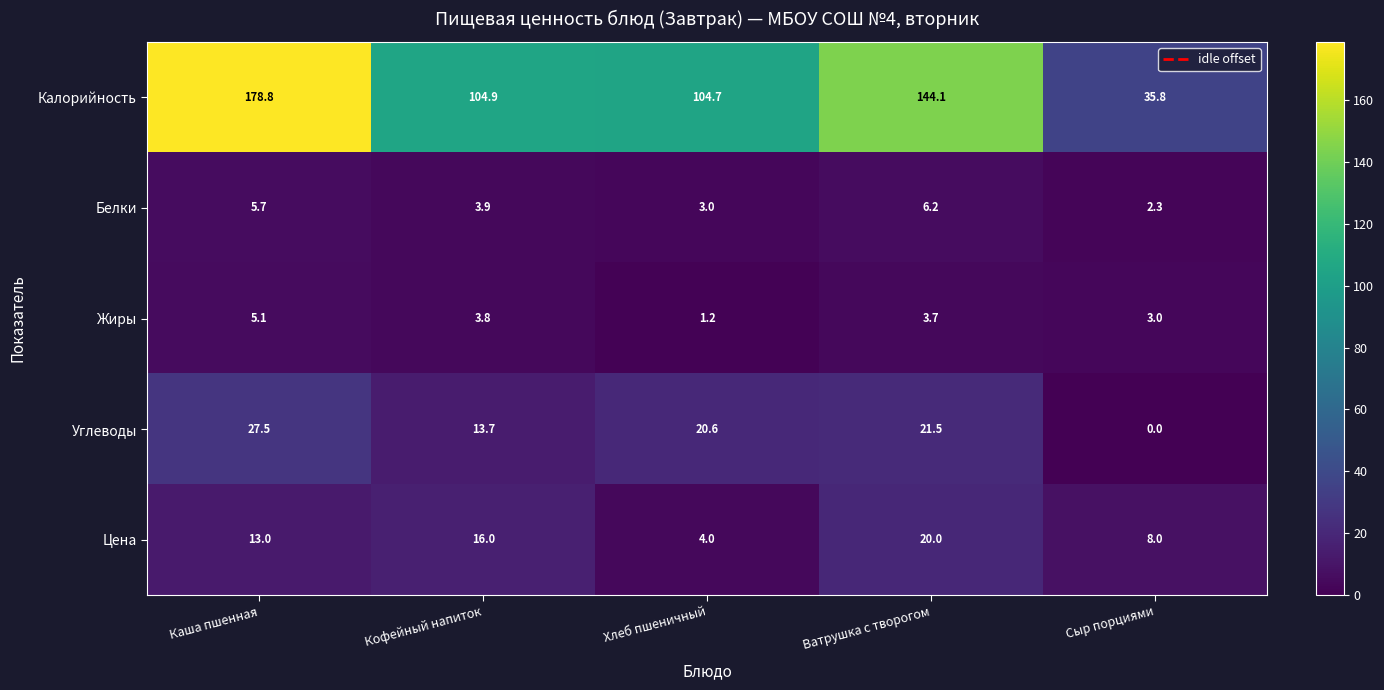

What is the total value across all series at Ватрушка с творогом?

195.5